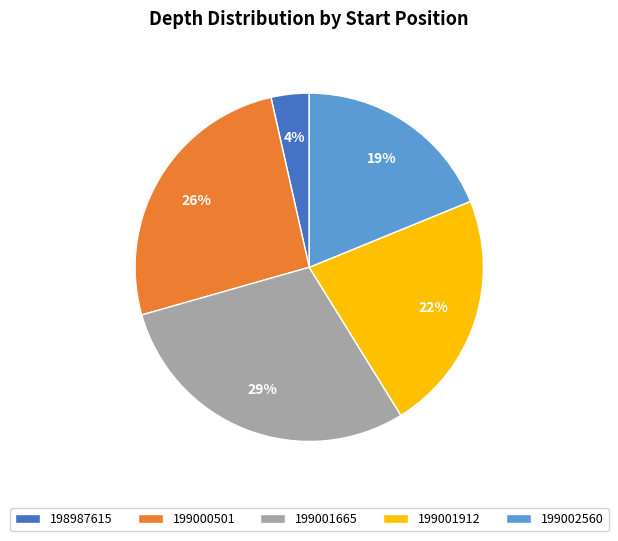

What percentage is the 199001912 slice, to the nearest percent?

22%